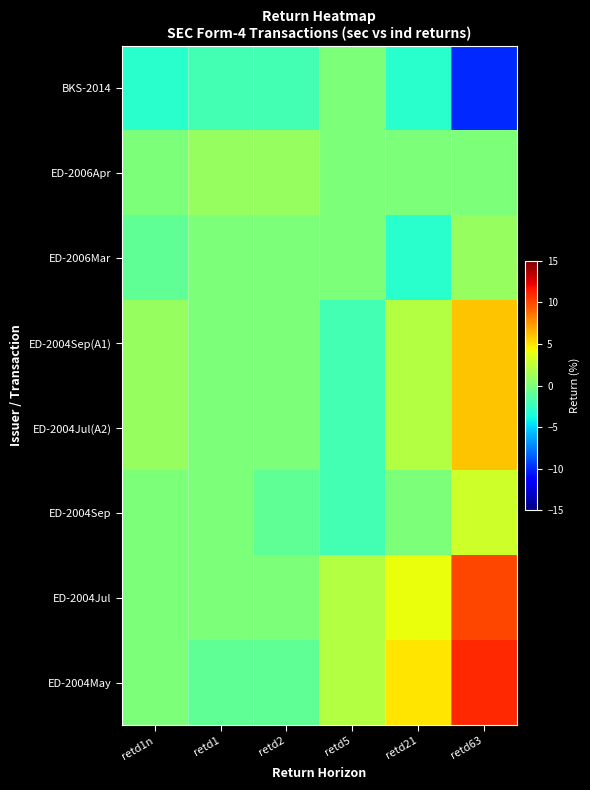

Between retd1 and retd5, which series saw the biggest shift?

ED-2004May